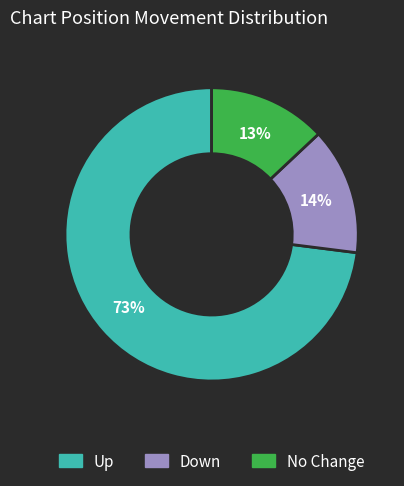

To the nearest percent, what is the difference between the largest and smallest slice percentages?

60%